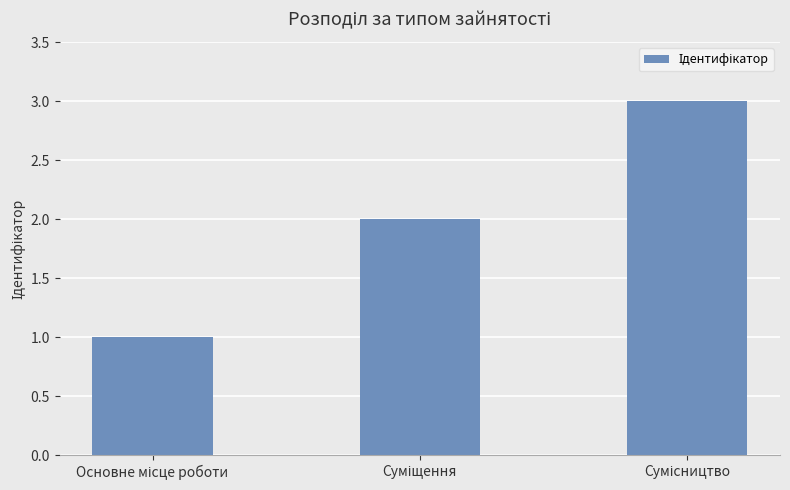

Does the chart contain stacked bars?

No